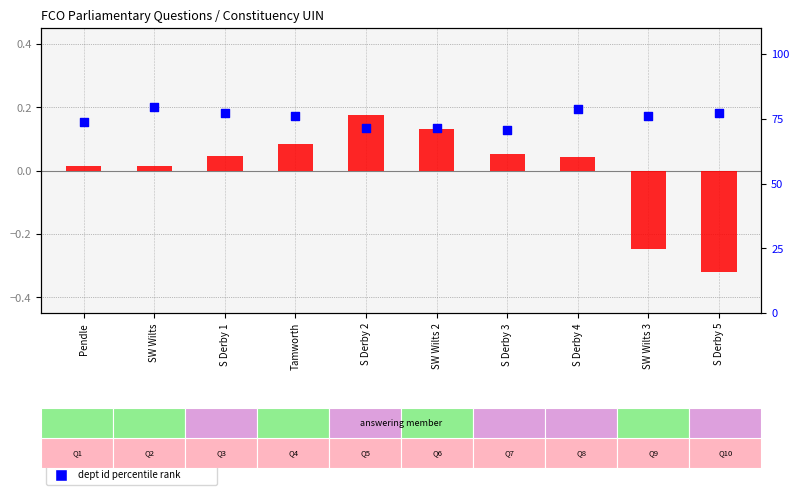

Is the value of transformed uin (normalized) at S Derby 5 greater than the value of dept id percentile rank at S Derby 2?

No